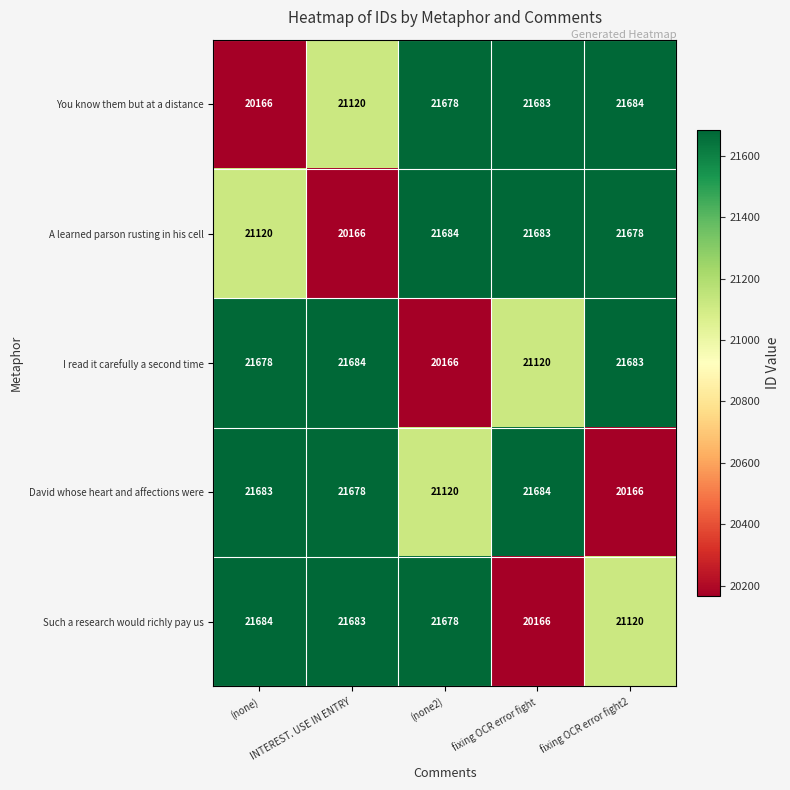

What is the minimum value shown in the chart?

20166